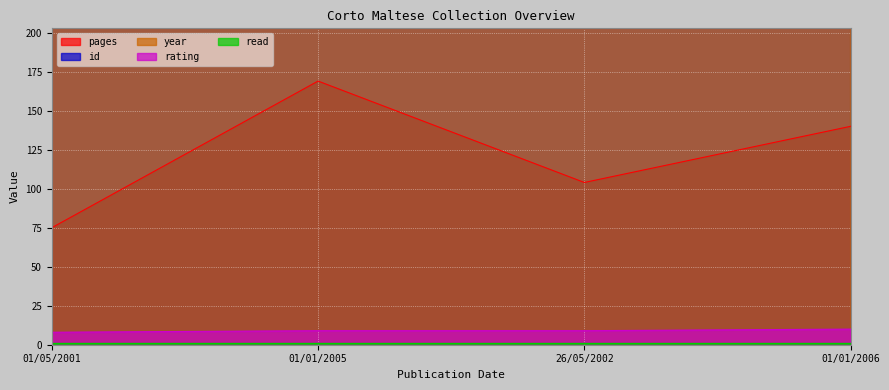

What is the label of the 1st point from the left?

01/05/2001